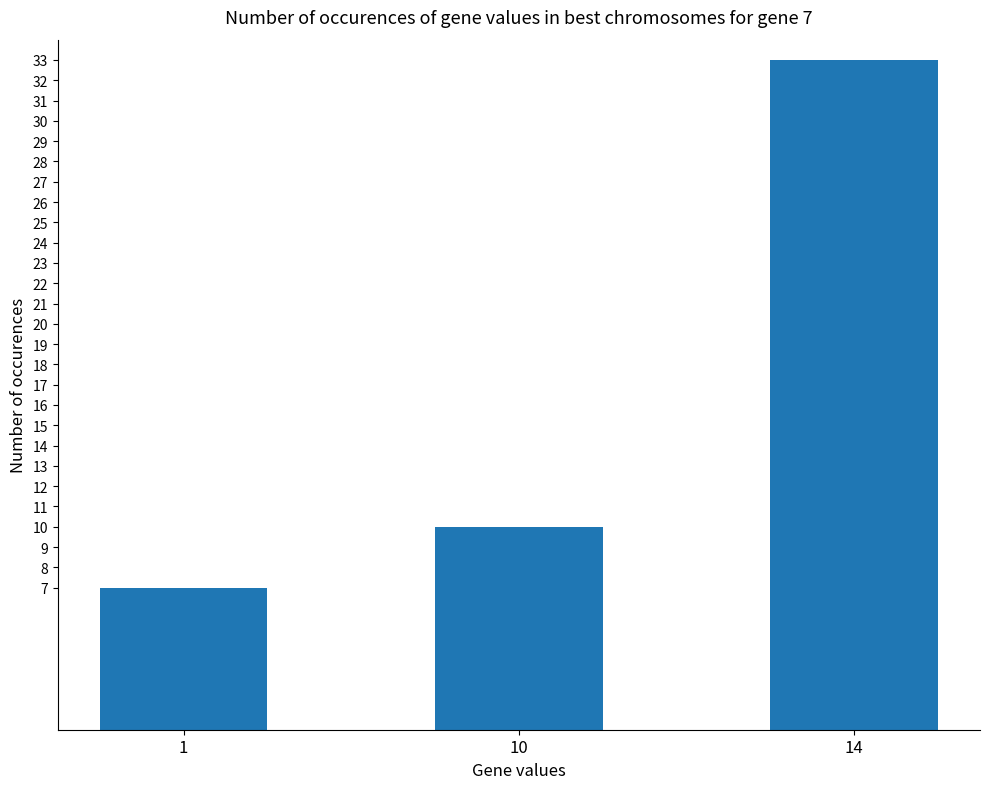

What is the average value?

17